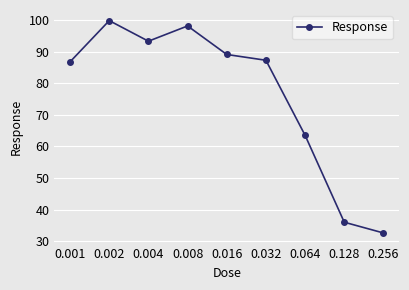

What is the difference between the maximum and minimum values?

67.2